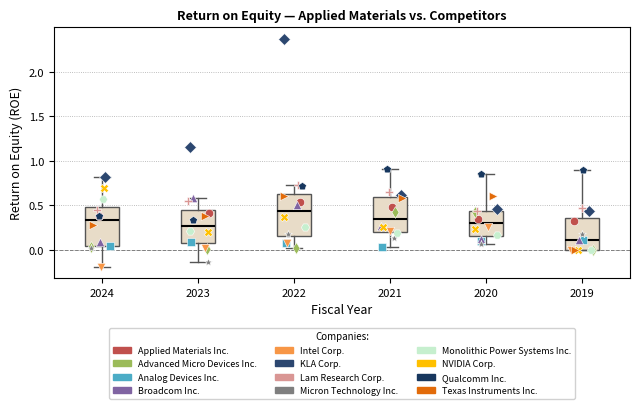

Reading left to right, read every box against the y-axis: the position of its median line, the range the box covers, and the ends of its whiskers. The values are not printed on the chart, so give them approximately, as read against the axis.

2024: median 0.35, box 0.05 to 0.50, whiskers -0.20 to 0.80
2023: median 0.25, box 0.05 to 0.45, whiskers -0.15 to 0.60
2022: median 0.45, box 0.15 to 0.65, whiskers 0.00 to 0.75
2021: median 0.35, box 0.20 to 0.60, whiskers 0.05 to 0.90
2020: median 0.30, box 0.15 to 0.45, whiskers 0.05 to 0.85
2019: median 0.10, box 0.00 to 0.35, whiskers 0.00 to 0.90